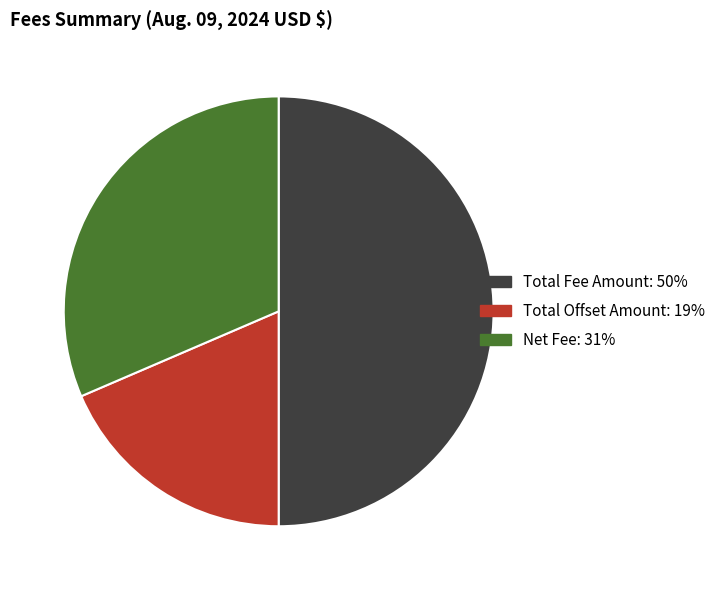

Which category has the smallest portion of the pie?

Total Offset Amount